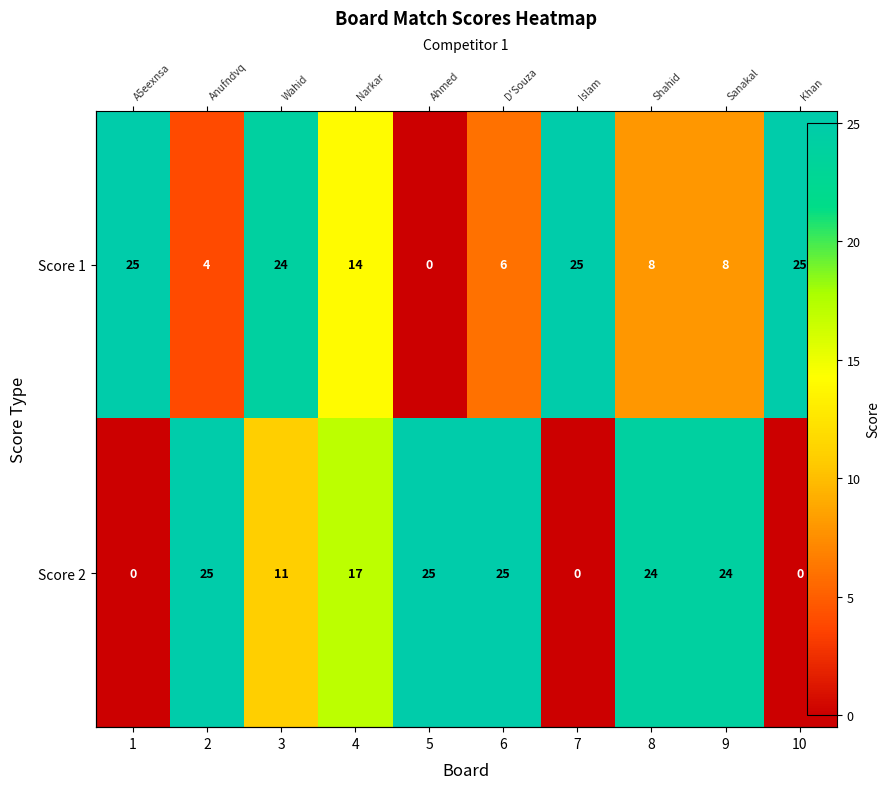

List the labels in order of Score 2 value, largest first.

2, 5, 6, 8, 9, 4, 3, 1, 7, 10